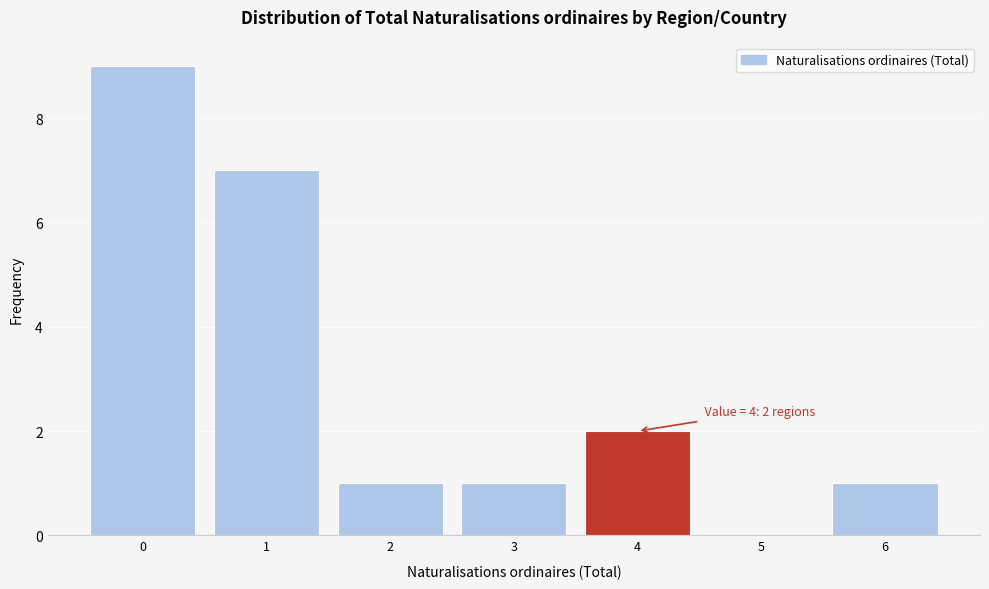

Which range on the x-axis has the tallest bar?

-0.5 to 0.5